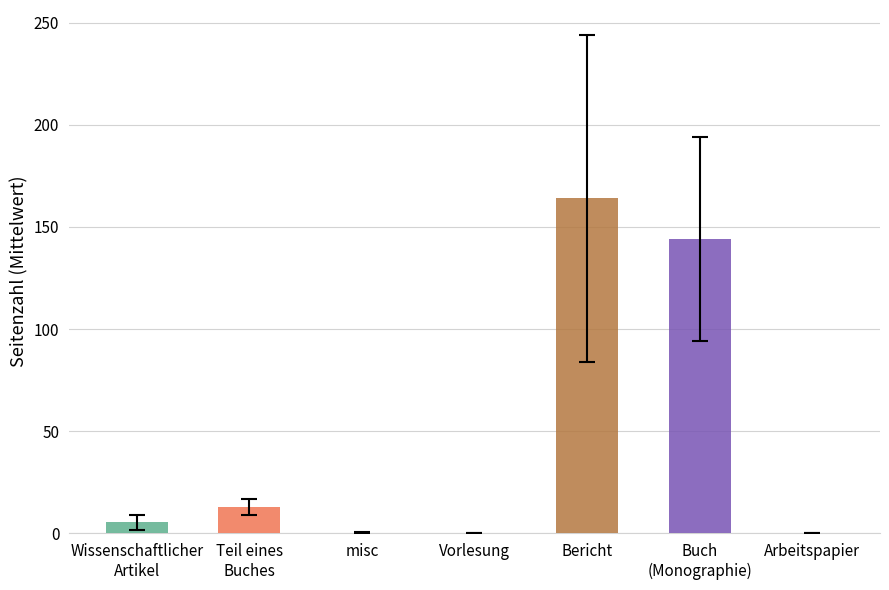

Reading left to right, what are all the values shown in this chart?

Seitenzahl: Wissenschaftlicher Artikel=5.4	Teil eines Buches=13.0	misc=0.2	Vorlesung=0.0	Bericht=164.0	Buch (Monographie)=144.0	Arbeitspapier=0.0
yerr: Wissenschaftlicher Artikel=3.5	Teil eines Buches=4.0	misc=0.5	Vorlesung=0.0	Bericht=80.0	Buch (Monographie)=50.0	Arbeitspapier=0.0